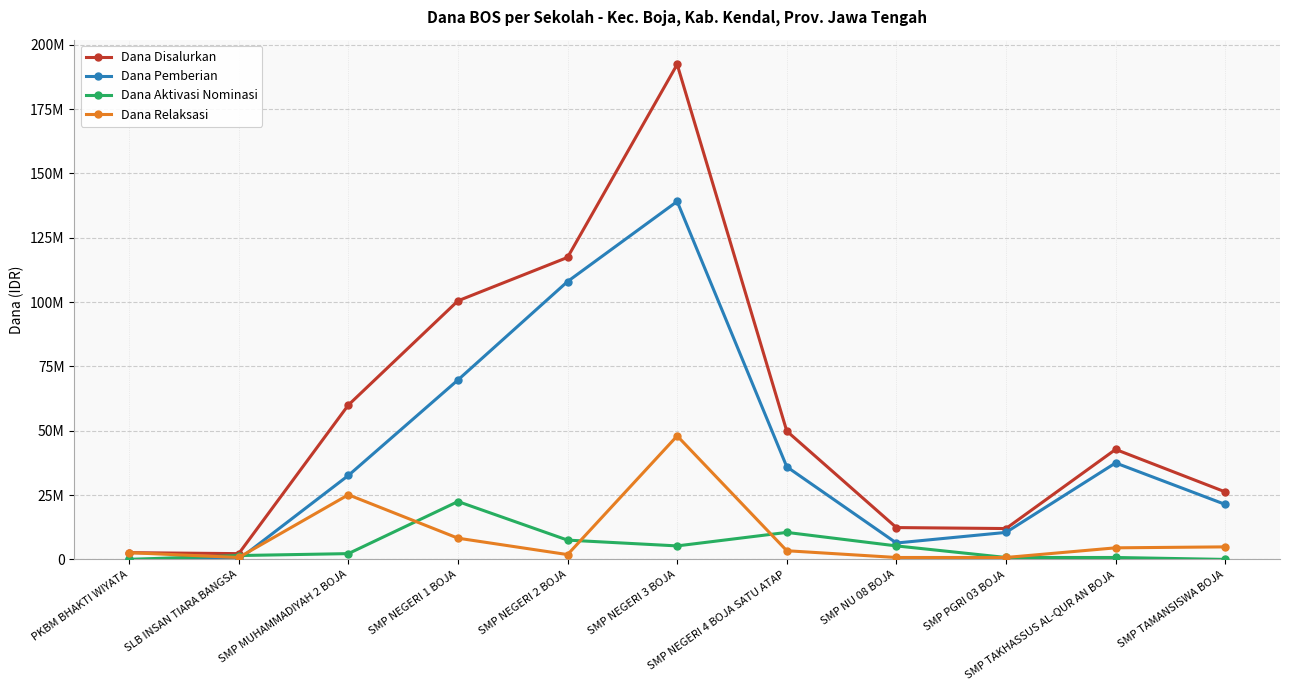

True or false: Dana Pemberian has a value of 112050150 at SMP NEGERI 1 BOJA.

False